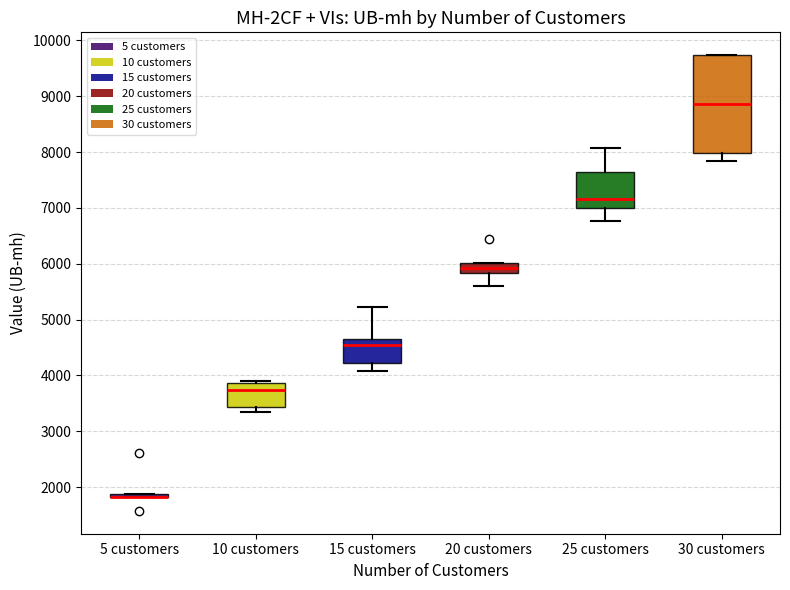

Reading left to right, transcribe this box plot: for each box, give where its median line is, the range the box spans, and where its two whiskers end, as read against the y-axis. The values are not printed on the chart, so give them approximately, as read against the axis.

5 customers: box collapsed to a line at 1800, whiskers 1800 to 1900
10 customers: median 3700, box 3400 to 3900, whiskers 3300 to 3900
15 customers: median 4500, box 4200 to 4600, whiskers 4100 to 5200
20 customers: median 5900, box 5800 to 6000, whiskers 5600 to 6000
25 customers: median 7200, box 7000 to 7700, whiskers 6800 to 8100
30 customers: median 8900, box 8000 to 9700, whiskers 7800 to 9700